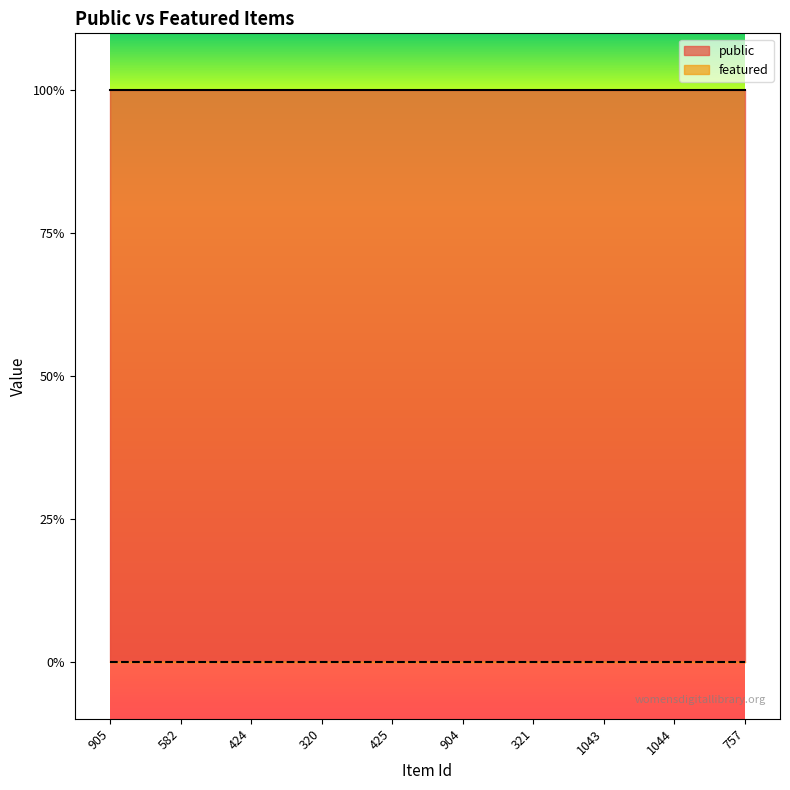

Rank the series by their average value, from lowest to highest.

featured, public